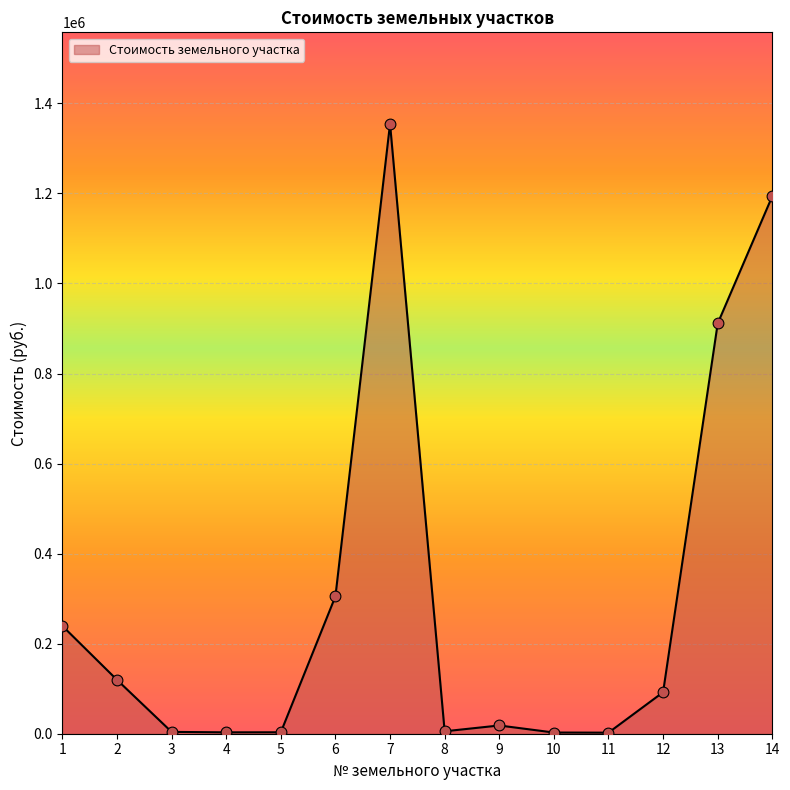

Which has a higher value, 11 or 13?

13